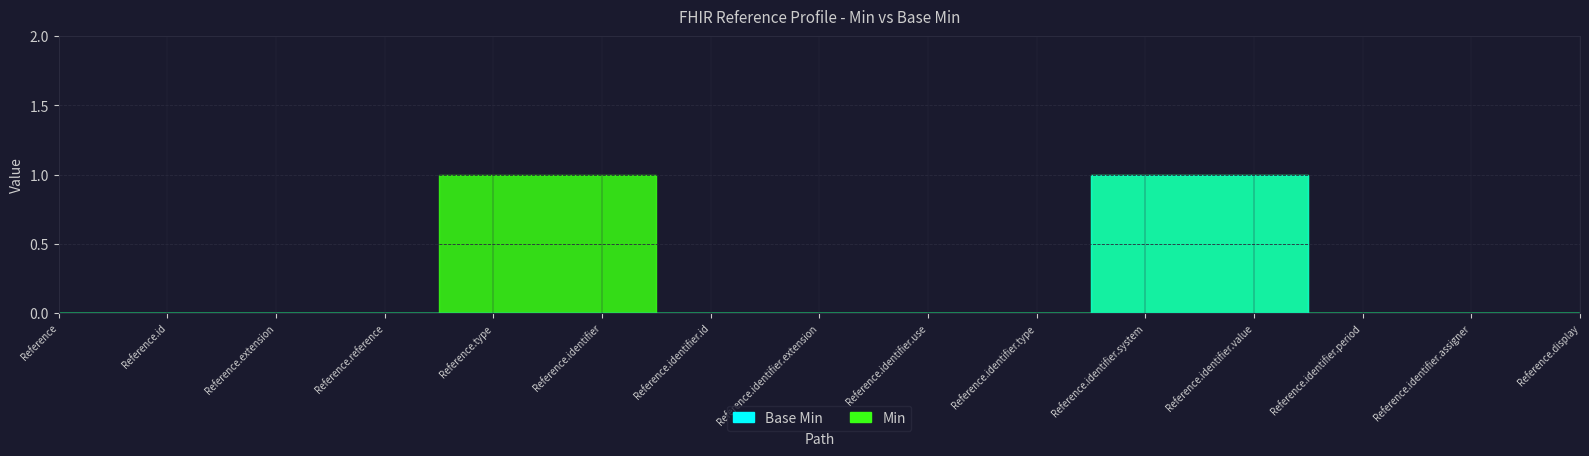

True or false: Base Min and Min intersect in this chart.

False